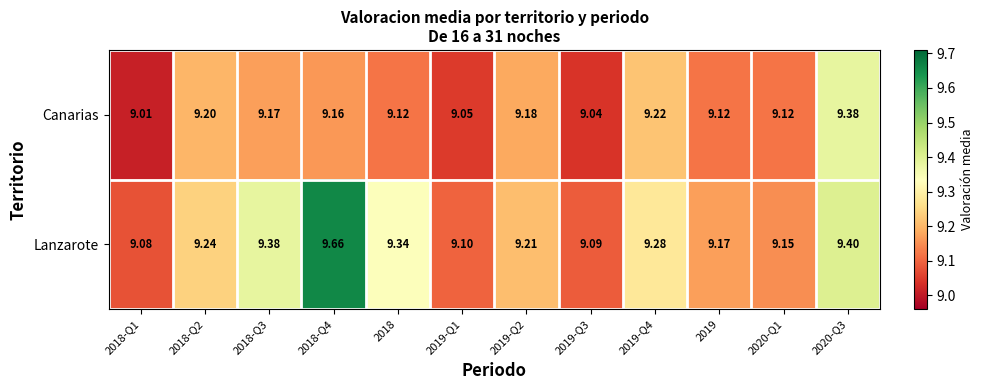

Which series has the largest total across all categories?

Lanzarote